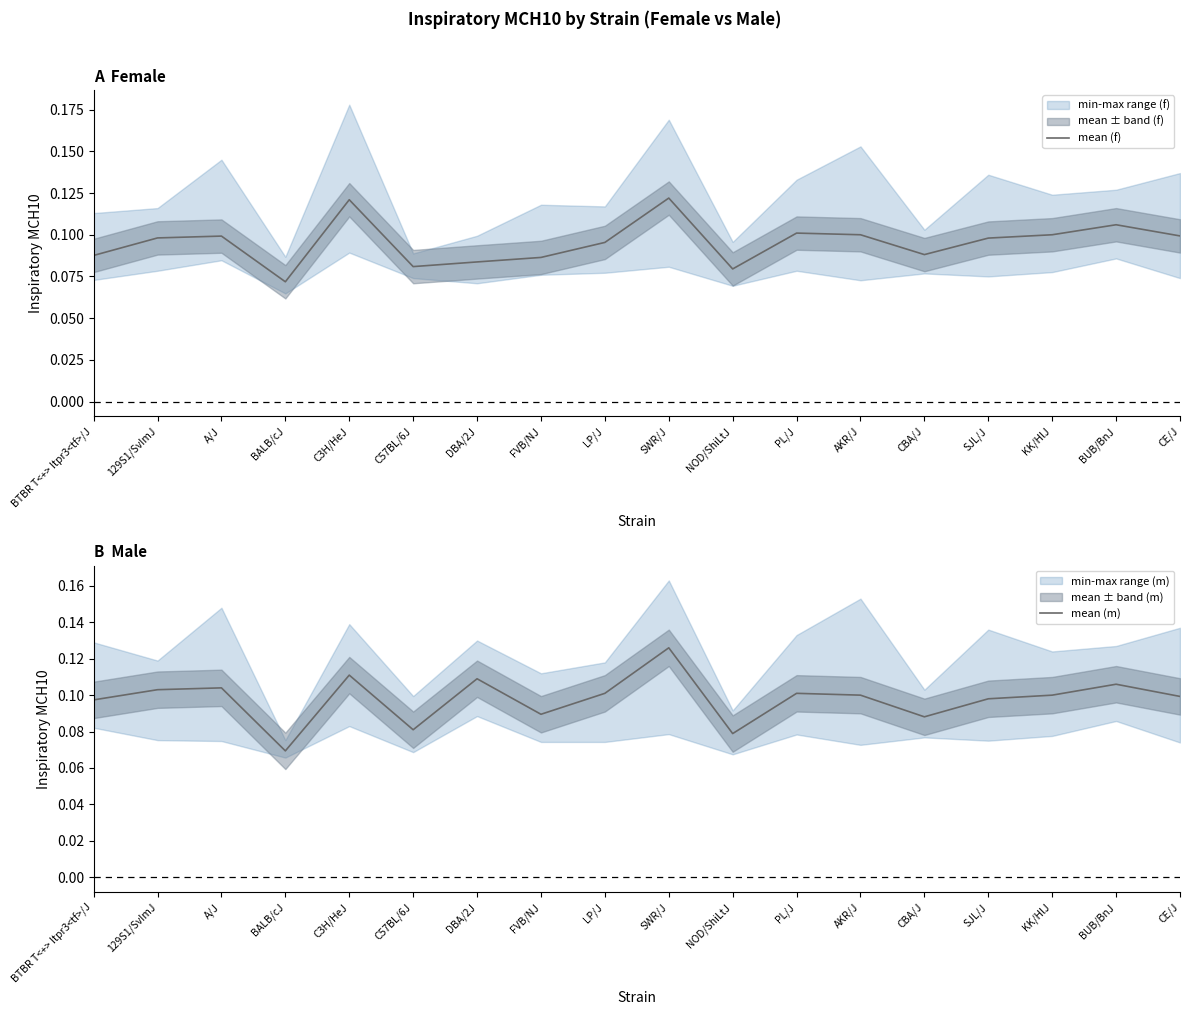

What is the difference between the maximum and minimum values in the mean (f) series?

0.1